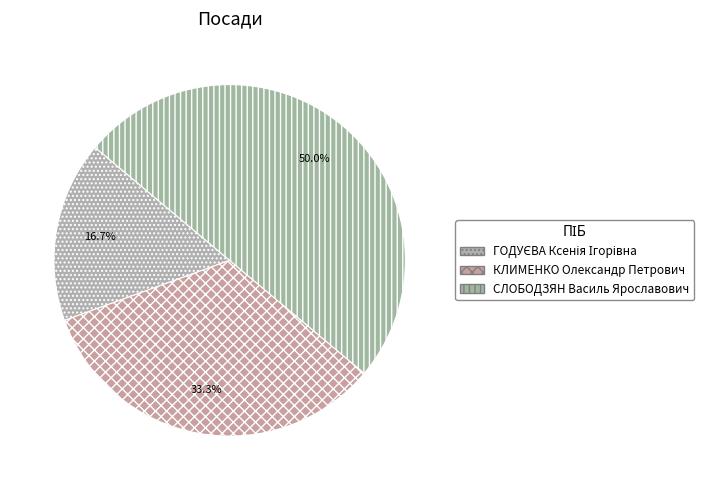

What is the ratio of the value at СЛОБОДЗЯН Василь Ярославович to the value at ГОДУЄВА Ксенія Ігорівна?

3.0